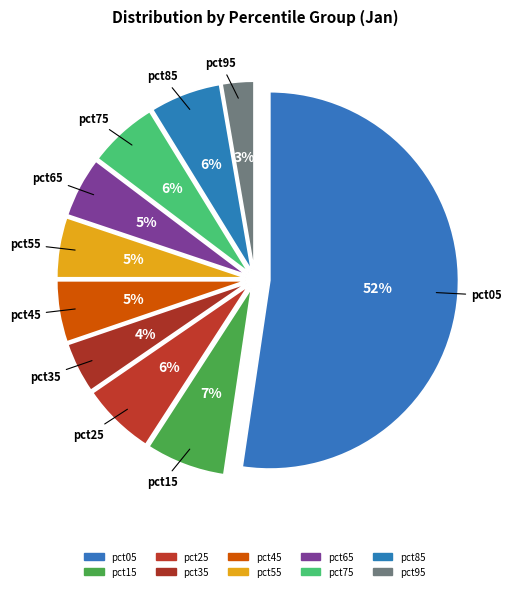

What percentage is the pct85 slice, to the nearest percent?

6%